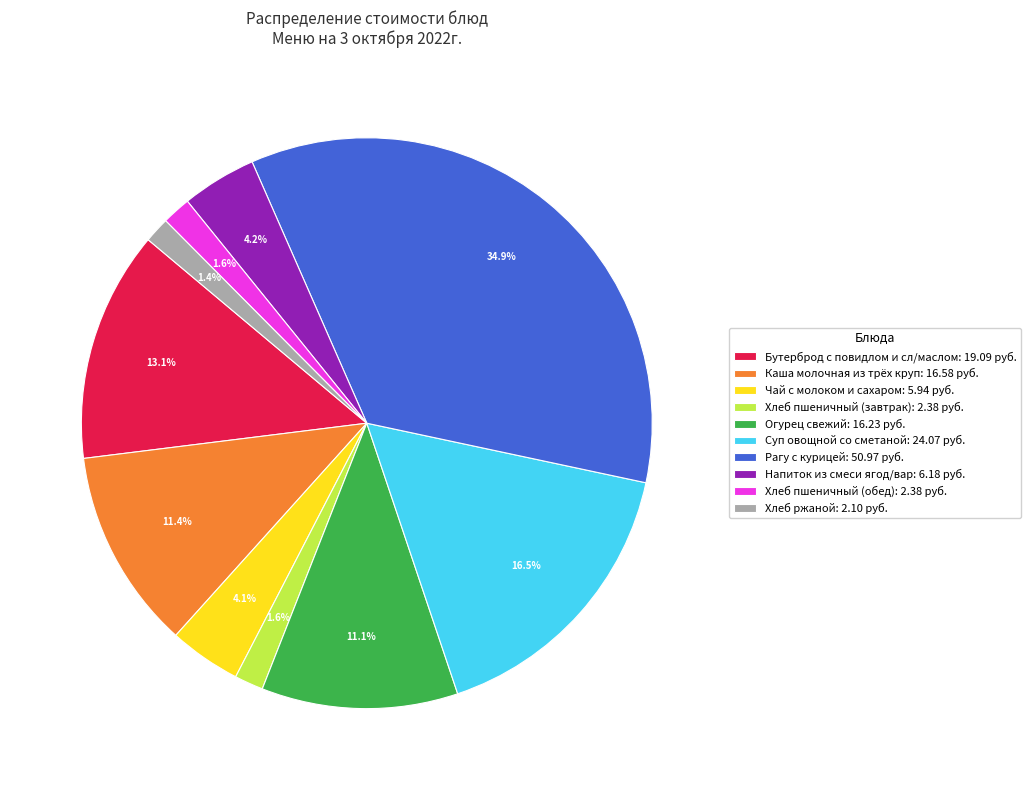

Combined, what portion of the pie is Хлеб пшеничный (обед) and Чай с молоком и сахаром?

5.7%